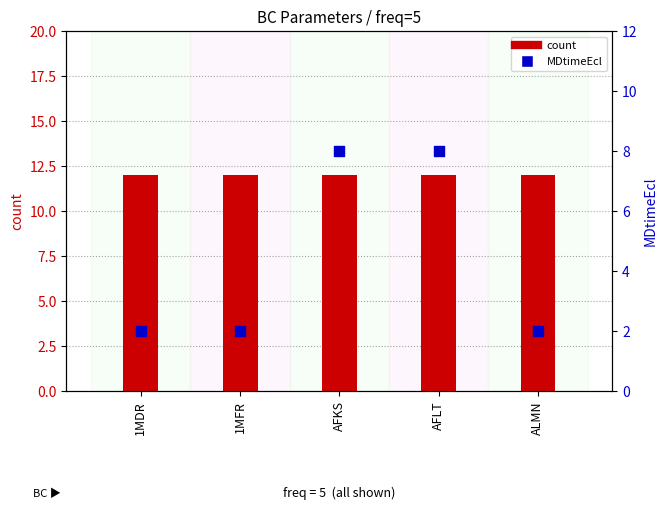

What is the total value across all series at AFKS?

20